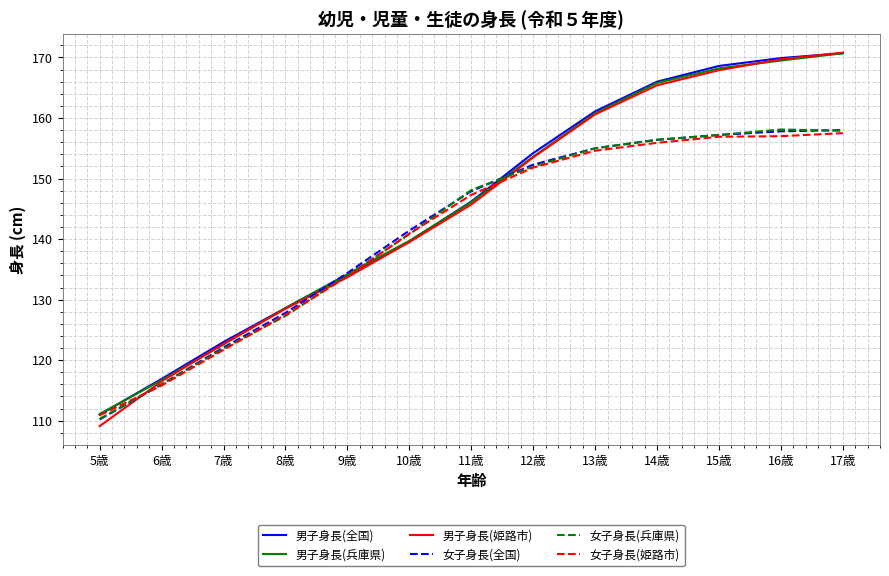

What is the total value across all series at 11歳?

881.3